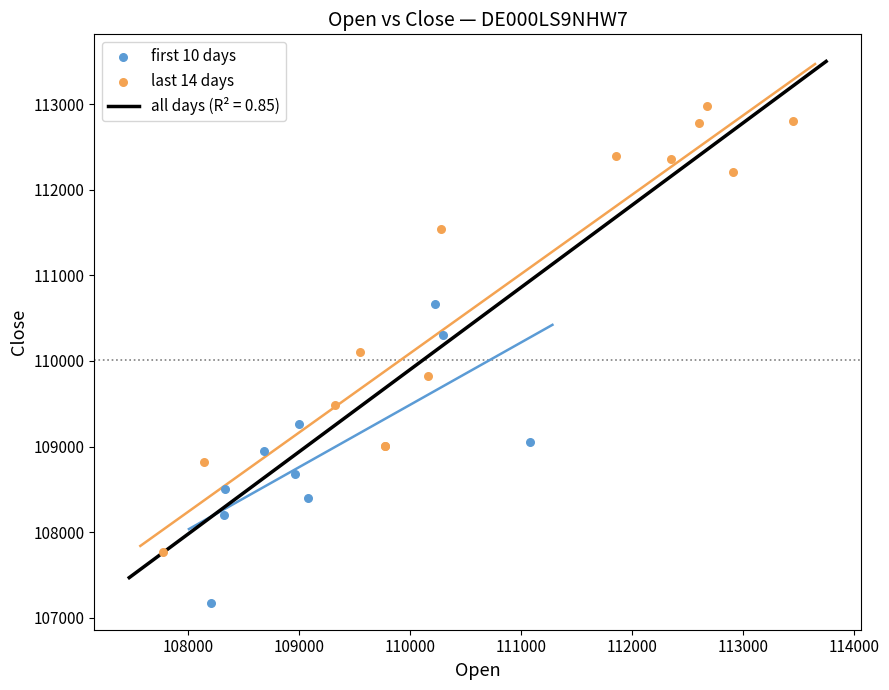

Which series reaches the minimum Y coordinate?

first 10 days